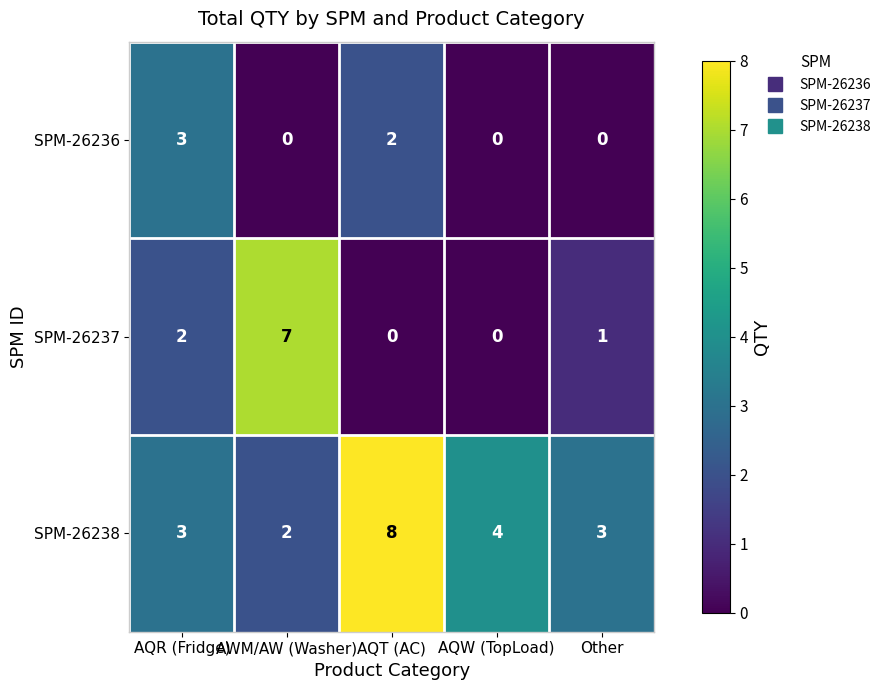

Count the SPM-26237 values in the range 0 to 2.

4